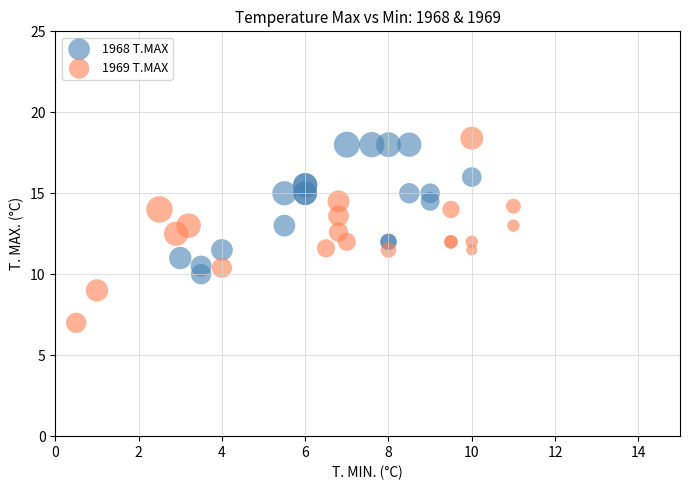

Which series has the largest Y range (max minus min)?

1969 T.MAX